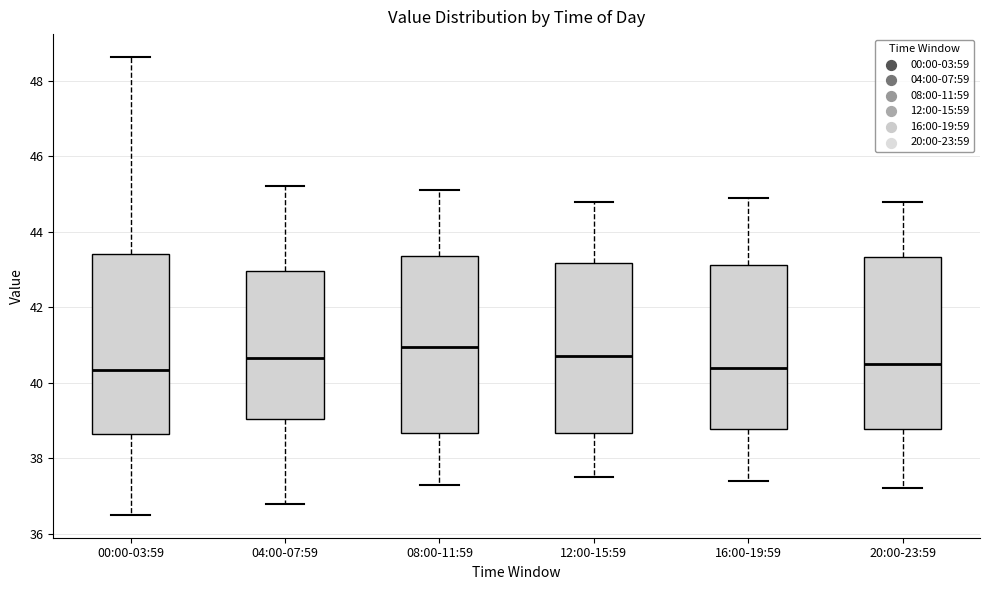

Reading left to right, read every box against the y-axis: the position of its median line, the range the box covers, and the ends of its whiskers. The values are not printed on the chart, so give them approximately, as read against the axis.

00:00-03:59: median 40.4, box 38.6 to 43.4, whiskers 36.6 to 48.6
04:00-07:59: median 40.6, box 39.0 to 43.0, whiskers 36.8 to 45.2
08:00-11:59: median 41.0, box 38.6 to 43.4, whiskers 37.4 to 45.2
12:00-15:59: median 40.8, box 38.6 to 43.2, whiskers 37.6 to 44.8
16:00-19:59: median 40.4, box 38.8 to 43.2, whiskers 37.4 to 45.0
20:00-23:59: median 40.6, box 38.8 to 43.4, whiskers 37.2 to 44.8